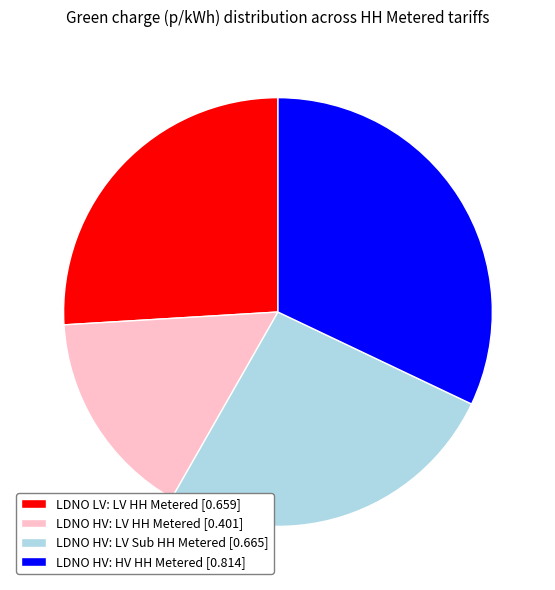

Do LDNO LV: LV HH Metered and LDNO HV: LV HH Metered together represent more than half of the pie?

No